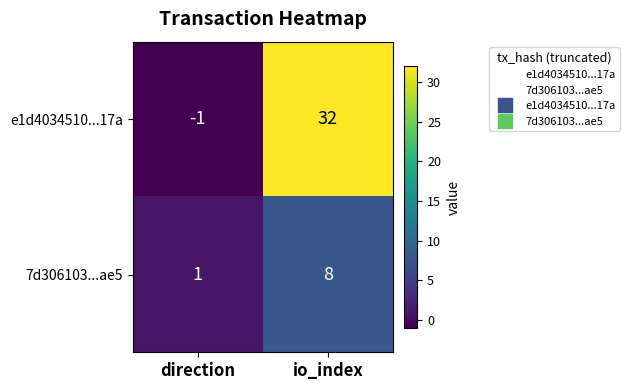

Reading left to right, list all the values displayed in this chart.

e1d4034510...17a: direction=-1	io_index=32
7d306103...ae5: direction=1	io_index=8